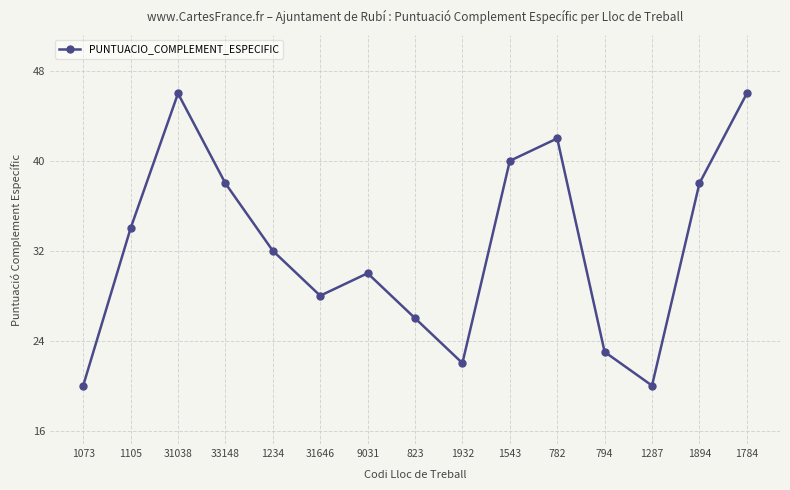

Reading left to right, what are all the values shown in this chart?

1073=20	1105=34	31038=46	33148=38	1234=32	31646=28	9031=30	823=26	1932=22	1543=40	782=42	794=23	1287=20	1894=38	1784=46